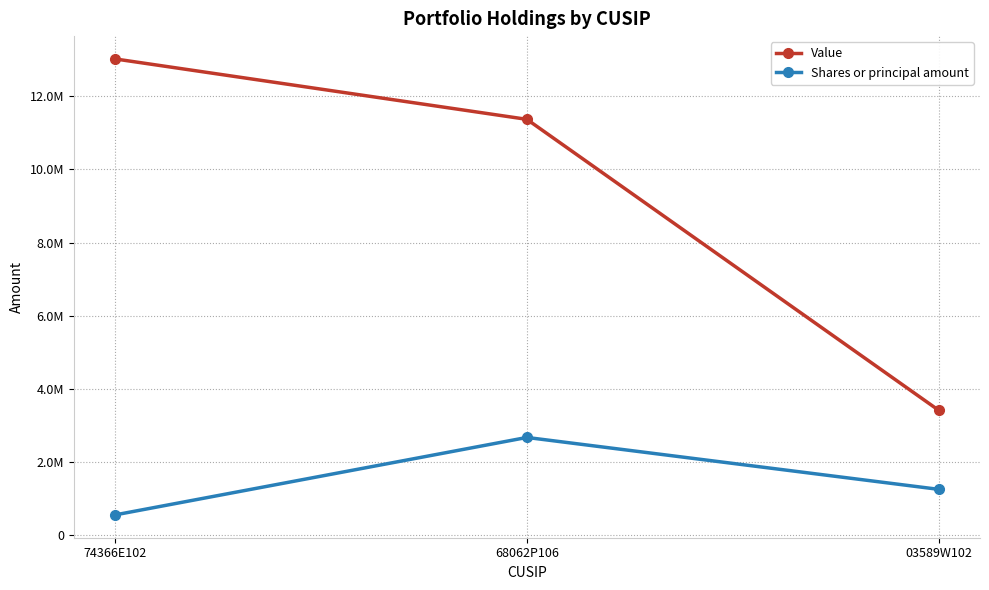

Which series changed the most between 74366E102 and 68062P106?

Shares or principal amount